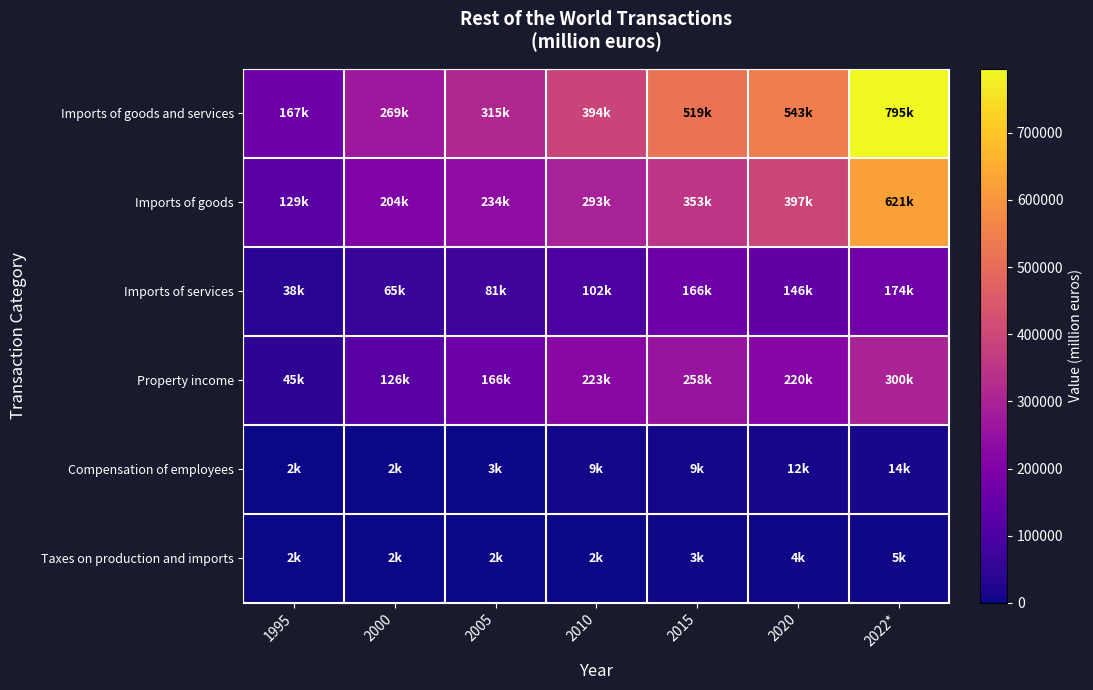

Which series changed the most between 2020 and 2022*?

Imports of goods and services